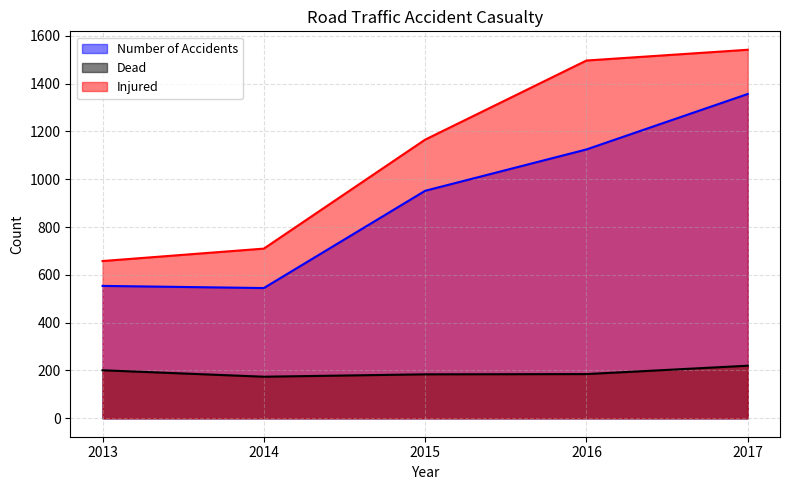

Reading left to right, list all the values displayed in this chart.

Number of Accidents: 554	545	952	1125	1357
Dead: 201	174	184	185	220
Injured: 658	710	1166	1497	1542